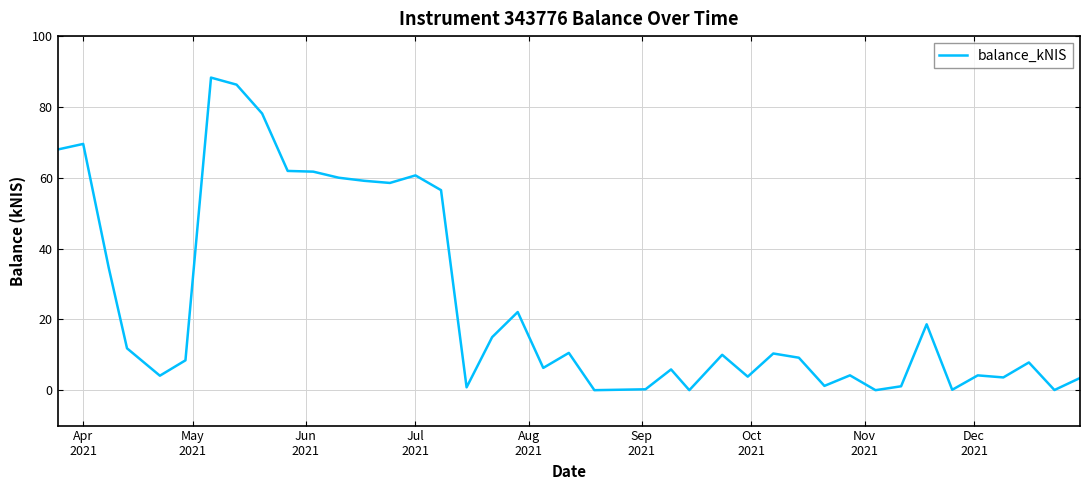

What is the maximum value shown in the chart?

88.3